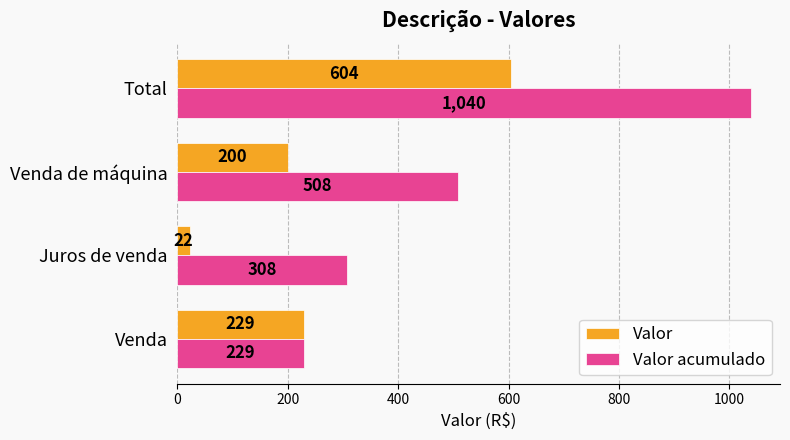

Which series has the largest range (max minus min)?

Valor acumulado